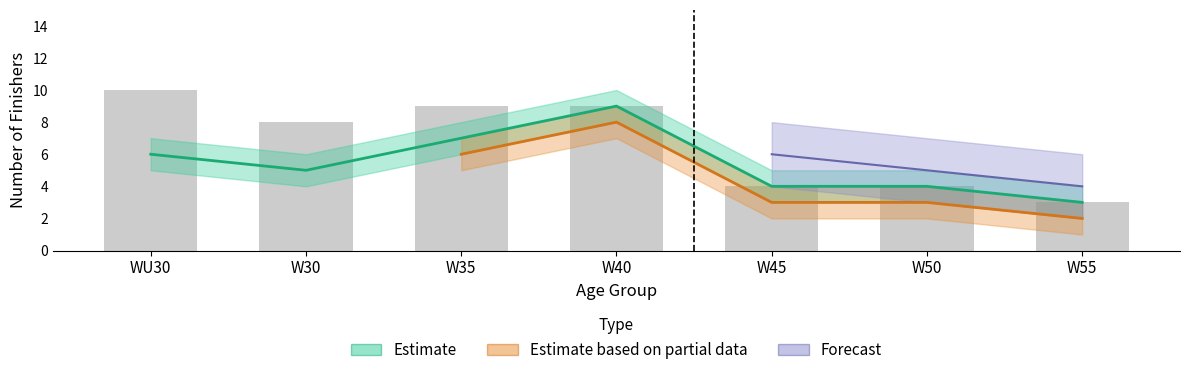

Is the value of Estimate at W30 greater than the value of Estimate based on partial data at W55?

Yes